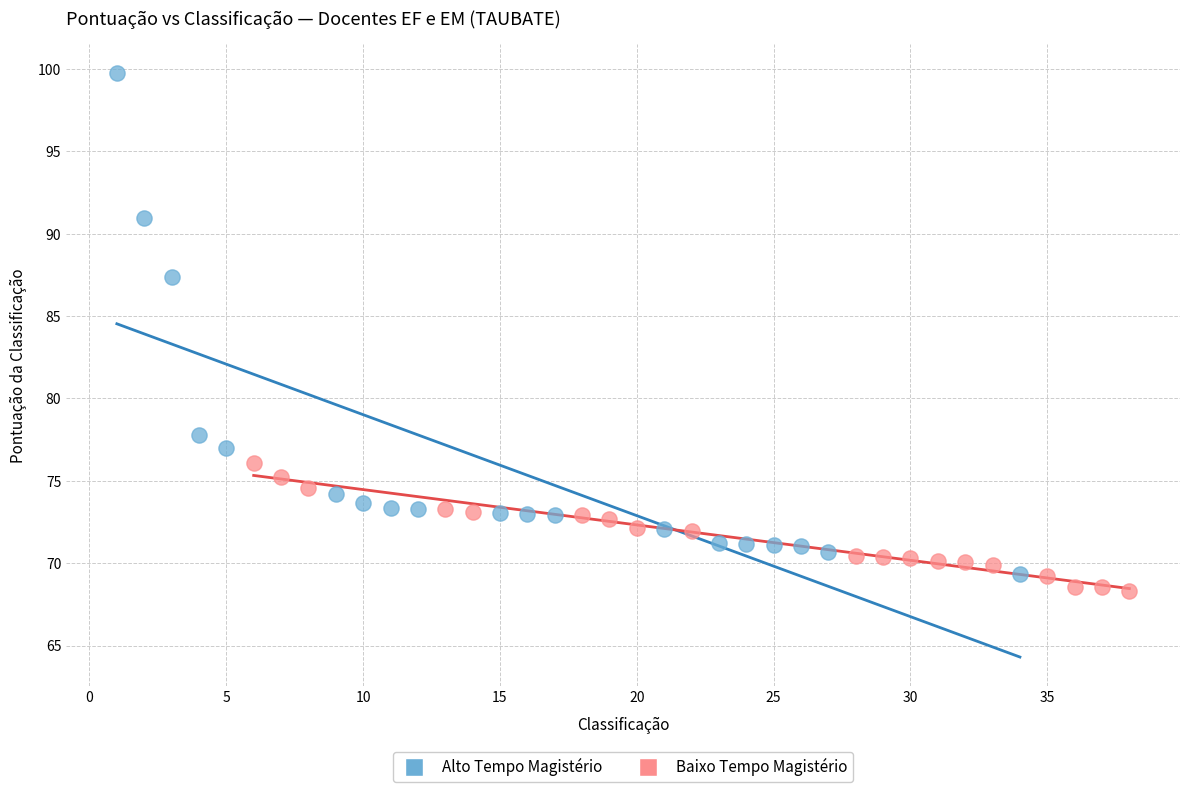

Which series contains the lowest Y value?

Baixo Tempo Magistério